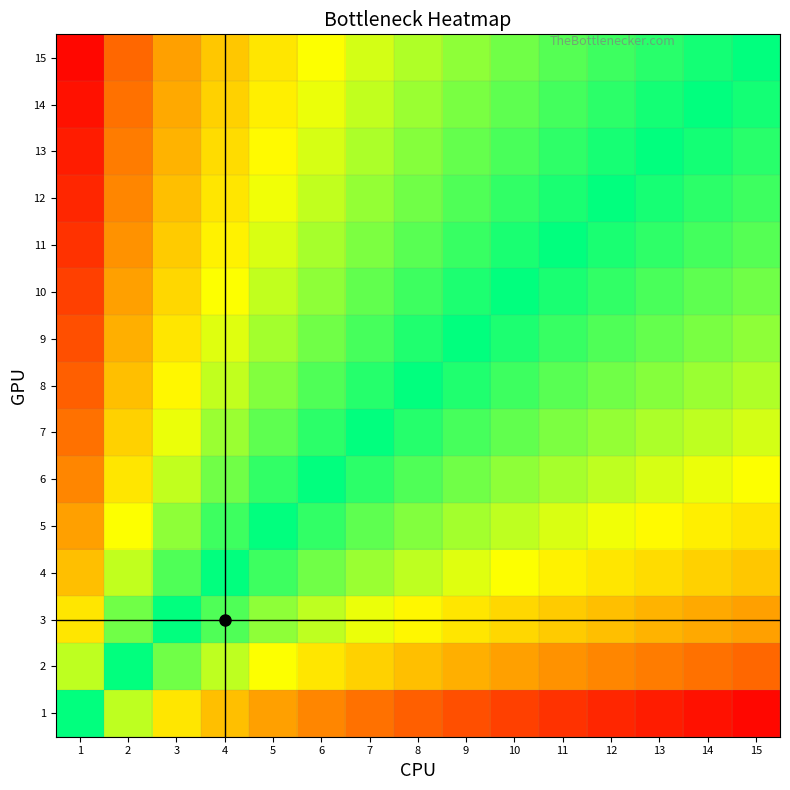

Count the number of data series in this chart.

15